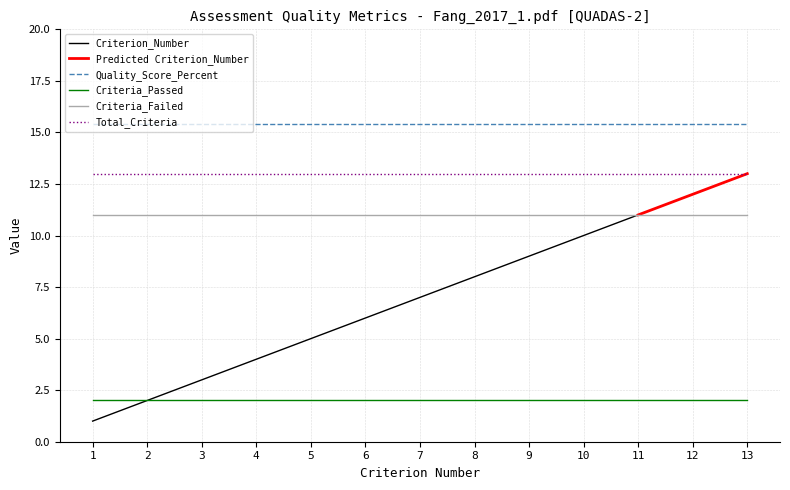

Which category has the lowest value across all series?

1